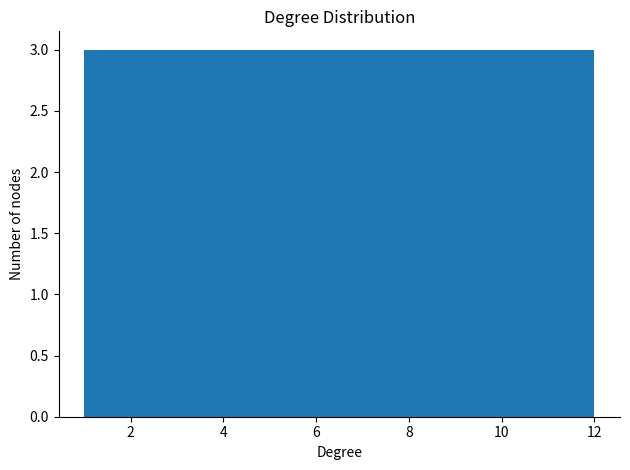

Reading left to right, transcribe this chart: for each bar, give the range it covers on the x-axis and its height. Neither the bar edges nor the heights are printed on the chart, so give them approximately, as read against the axes.

1.0 to 2.0: 3
2.0 to 2.8: 3
2.8 to 3.8: 3
3.8 to 4.6: 3
4.6 to 5.6: 3
5.6 to 6.6: 3
6.6 to 7.4: 3
7.4 to 8.4: 3
8.4 to 9.2: 3
9.2 to 10.2: 3
10.2 to 11.0: 3
11.0 to 12.0: 3